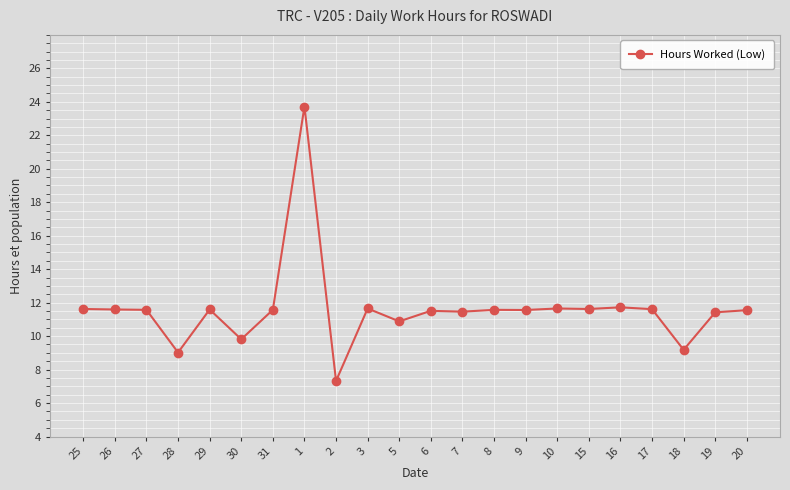

What is the label of the 2nd point from the right?

19